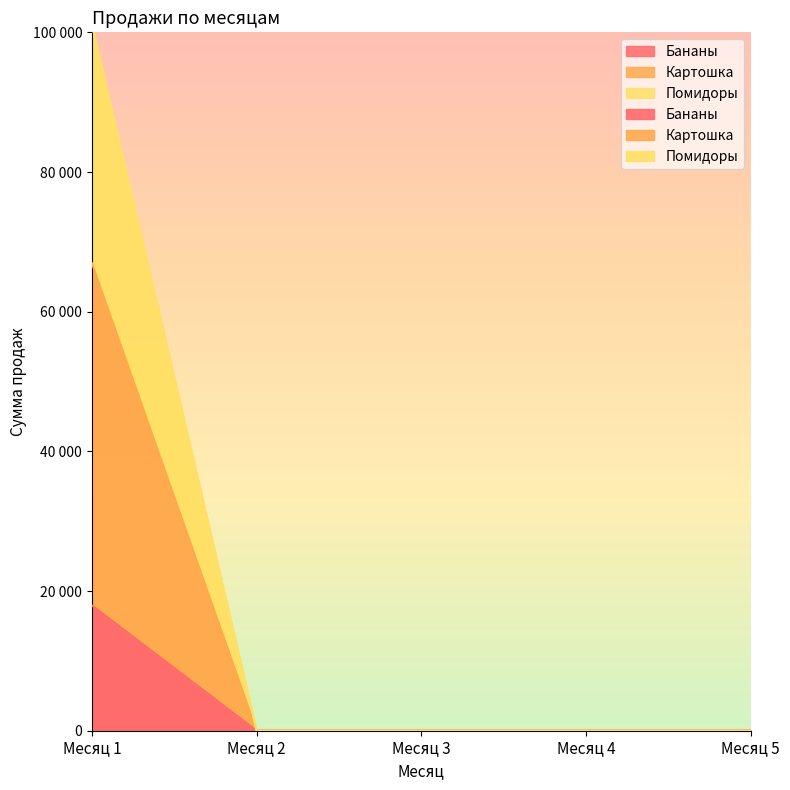

What are all the series names shown in the legend?

Бананы, Картошка, Помидоры